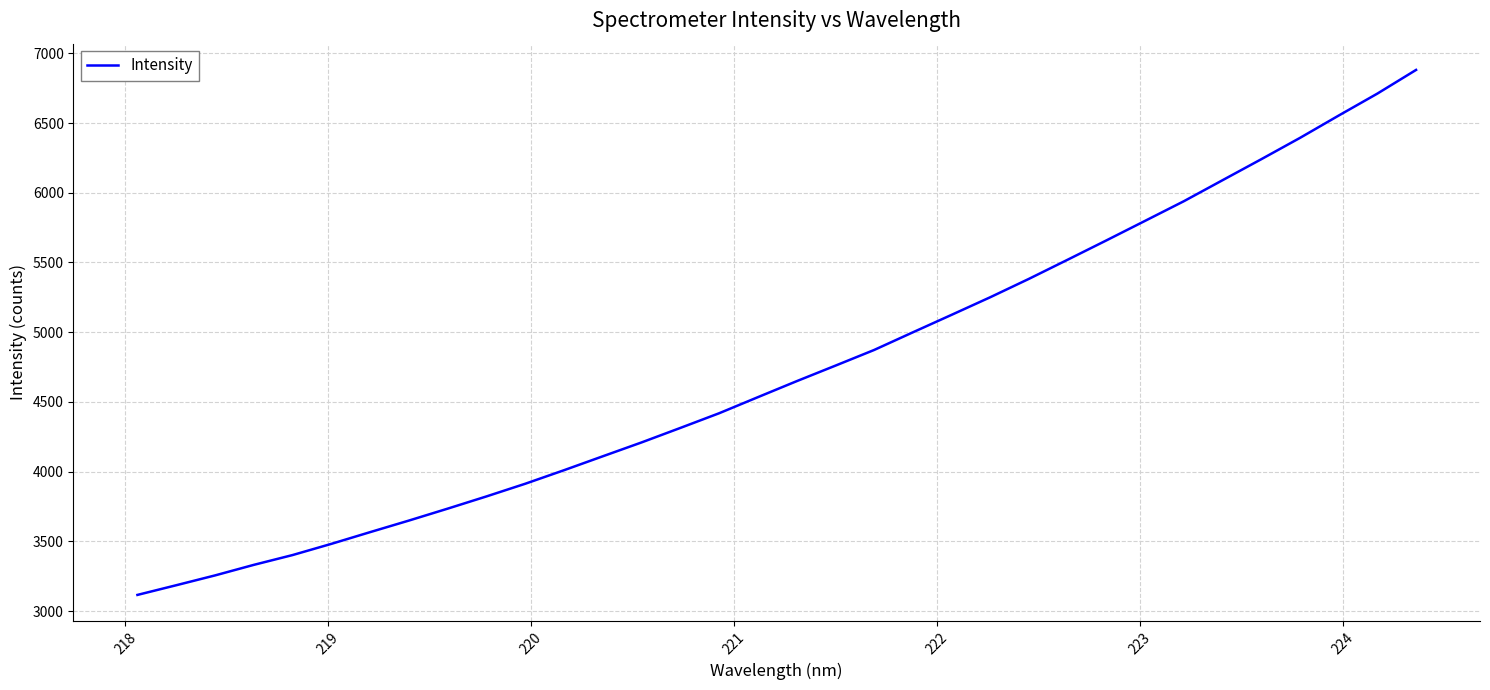

What is the maximum value shown in the chart?

6881.1